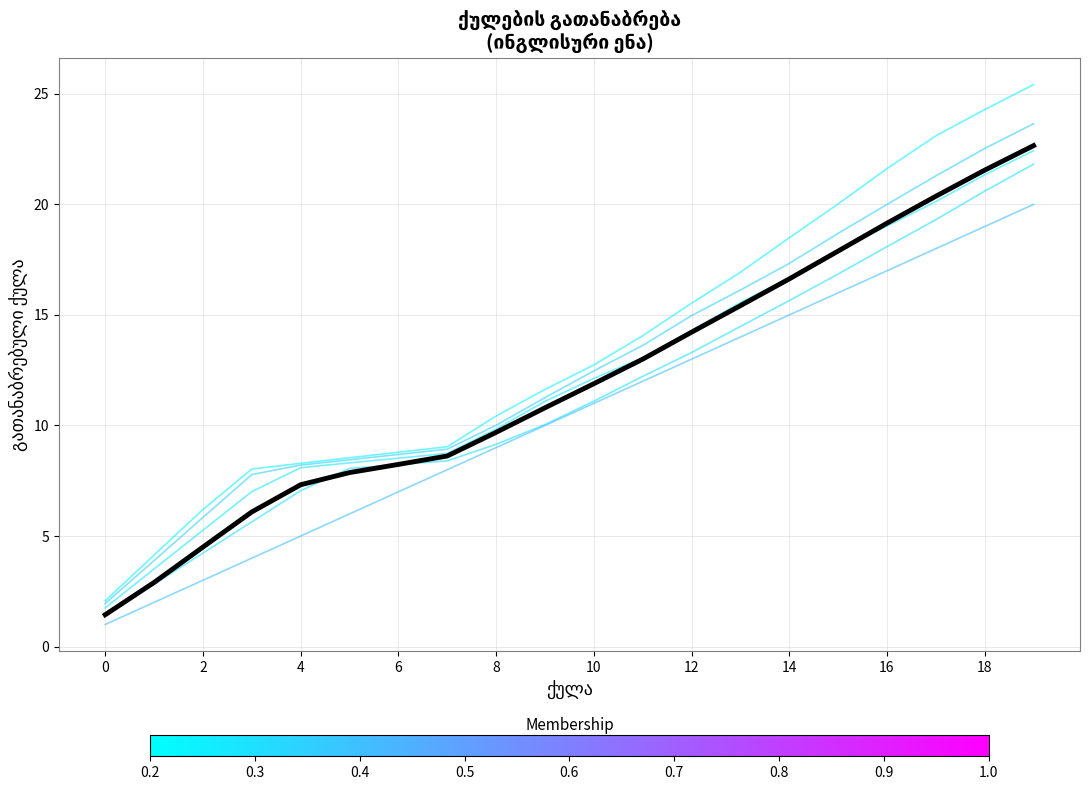

How many lines are shown in the chart?

6